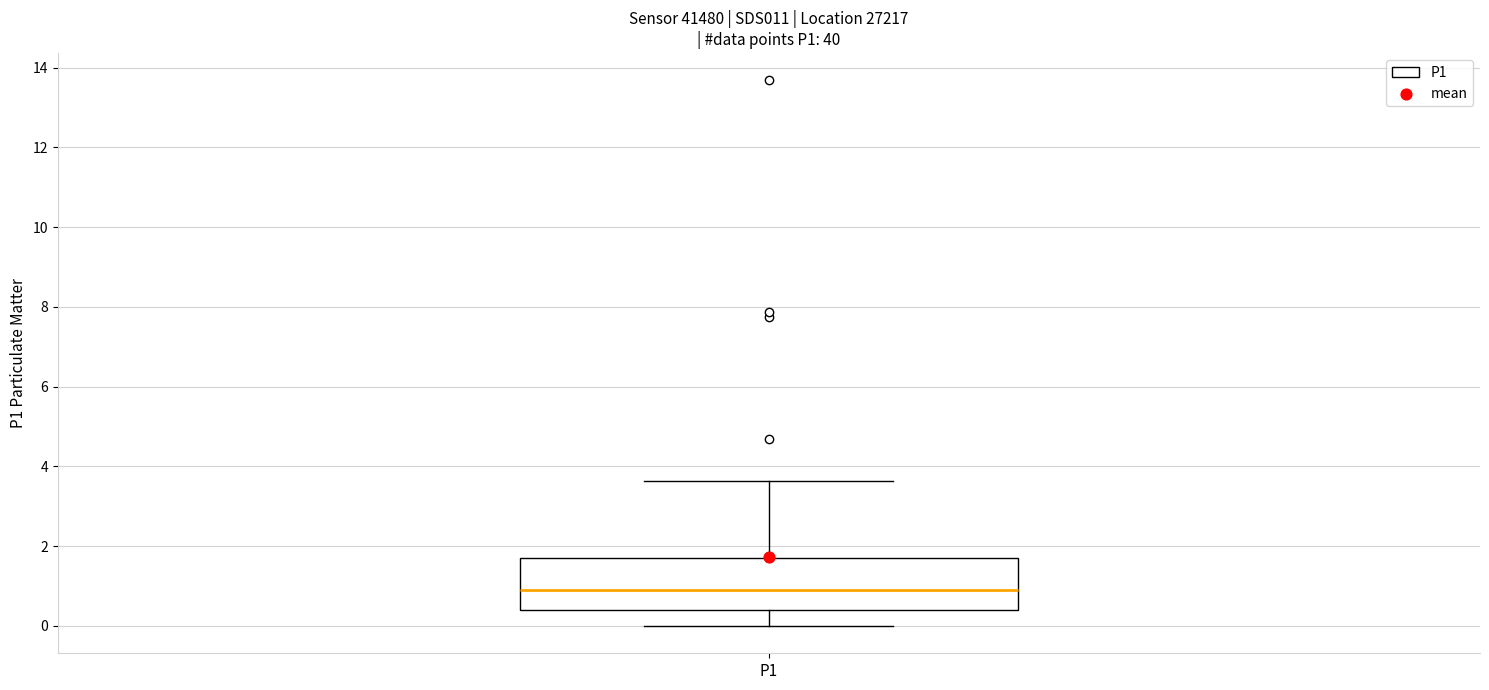

Transcribe this box plot: give where the median line is, the range the box spans, and where the two whiskers end, as read against the y-axis. The values are not printed on the chart, so give them approximately, as read against the axis.

median 1.0, box 0.4 to 1.8, whiskers 0.0 to 3.6